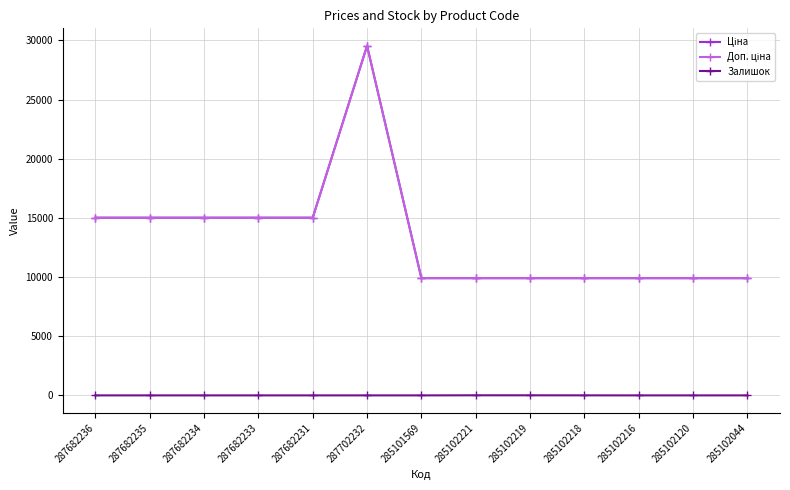

What is the label of the 9th point from the left?

285102219